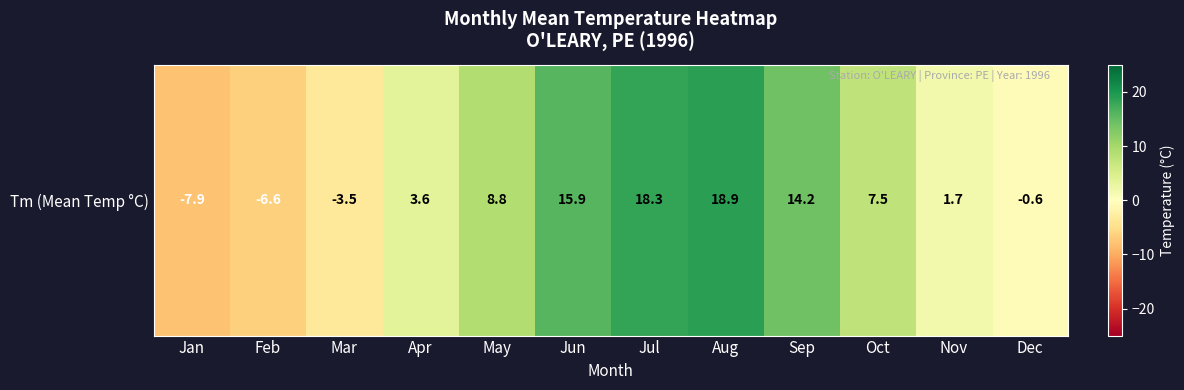

Read the value at Feb.

-6.6